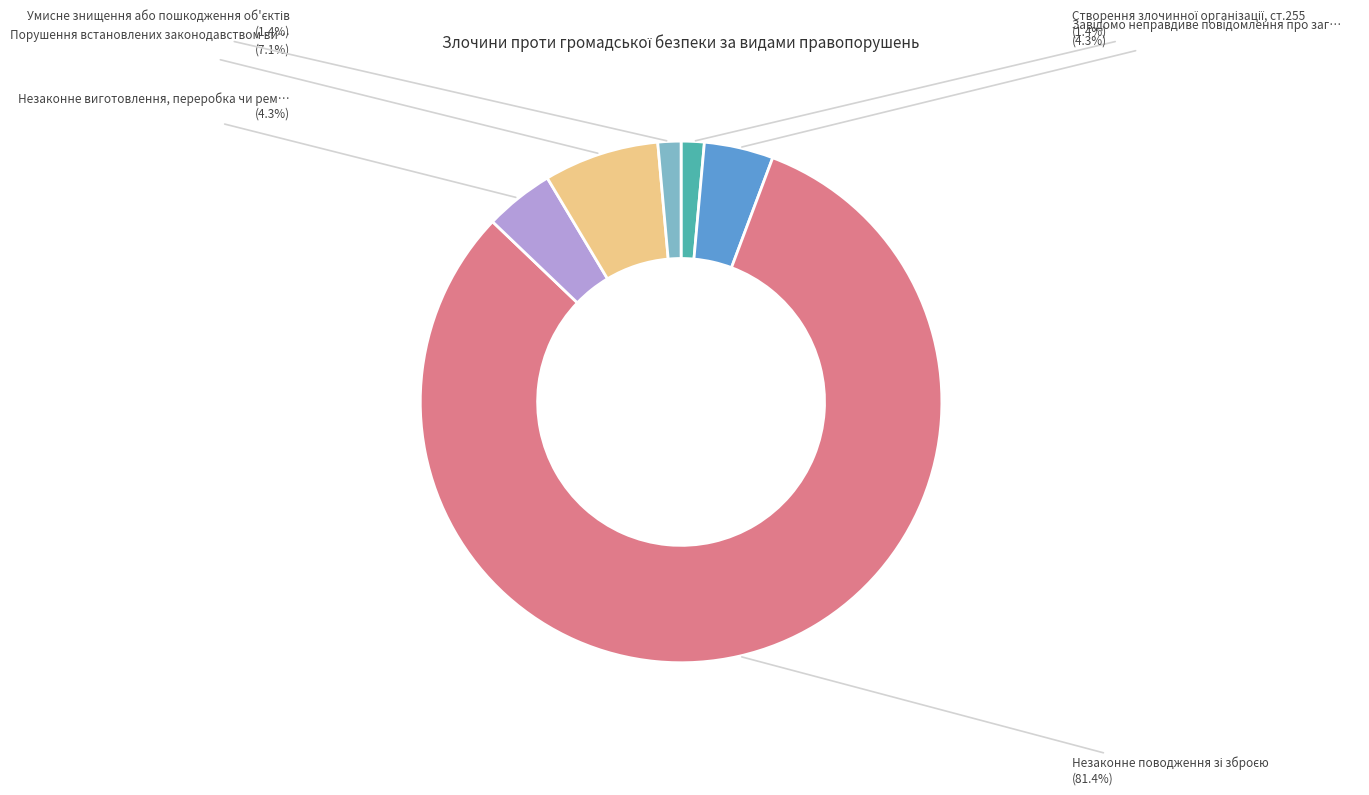

To the nearest percent, what is the average slice percentage?

17%